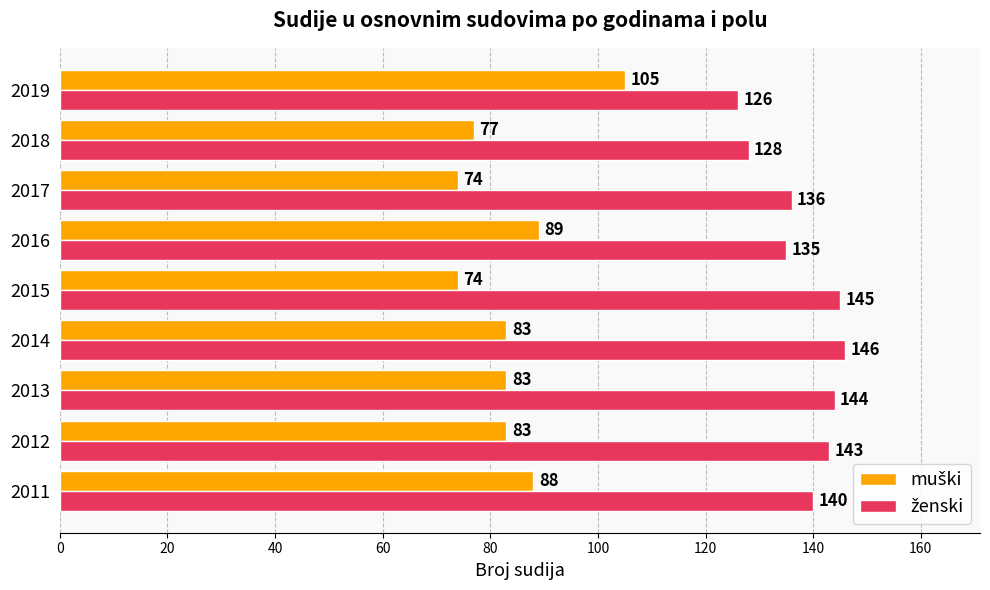

At how many categories does at least one series exceed 112?

9